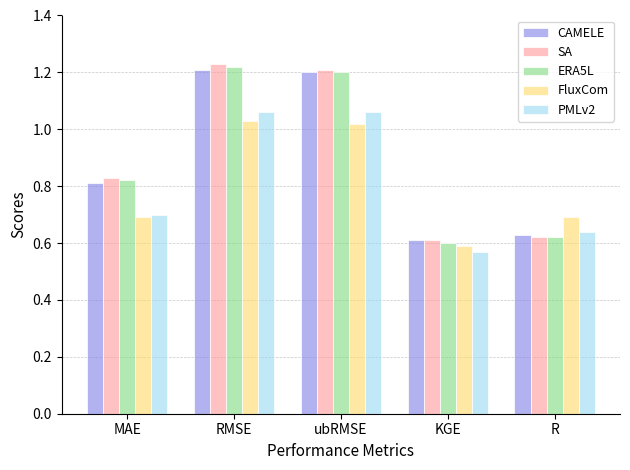

How many bars are there in total?

25